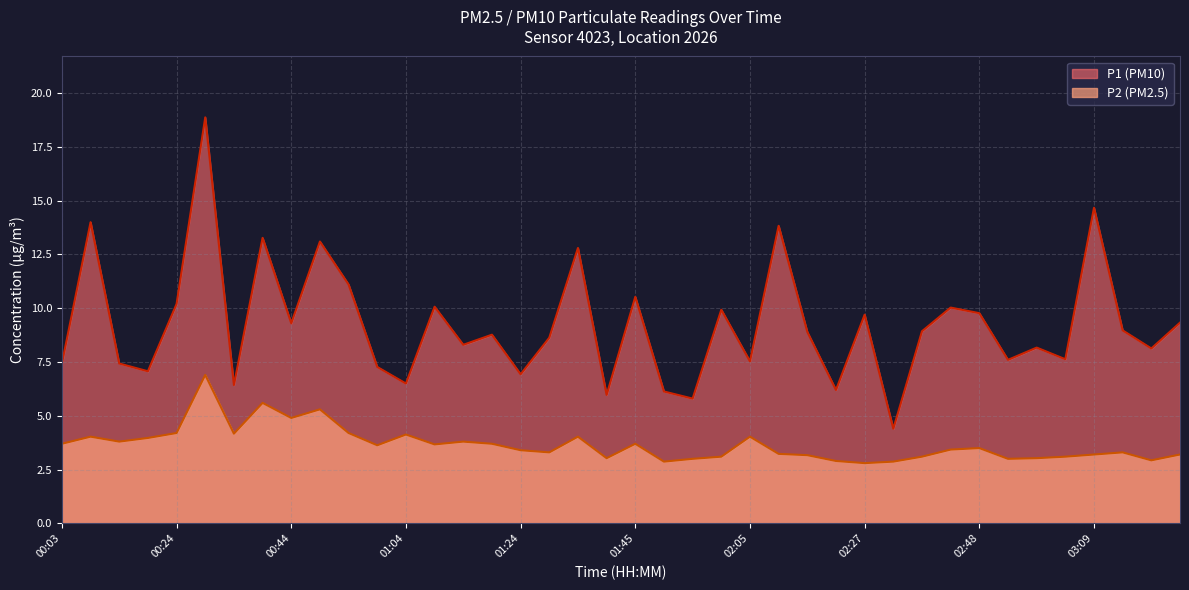

What is the value of the P2 point at the 2nd from the left?

4.0